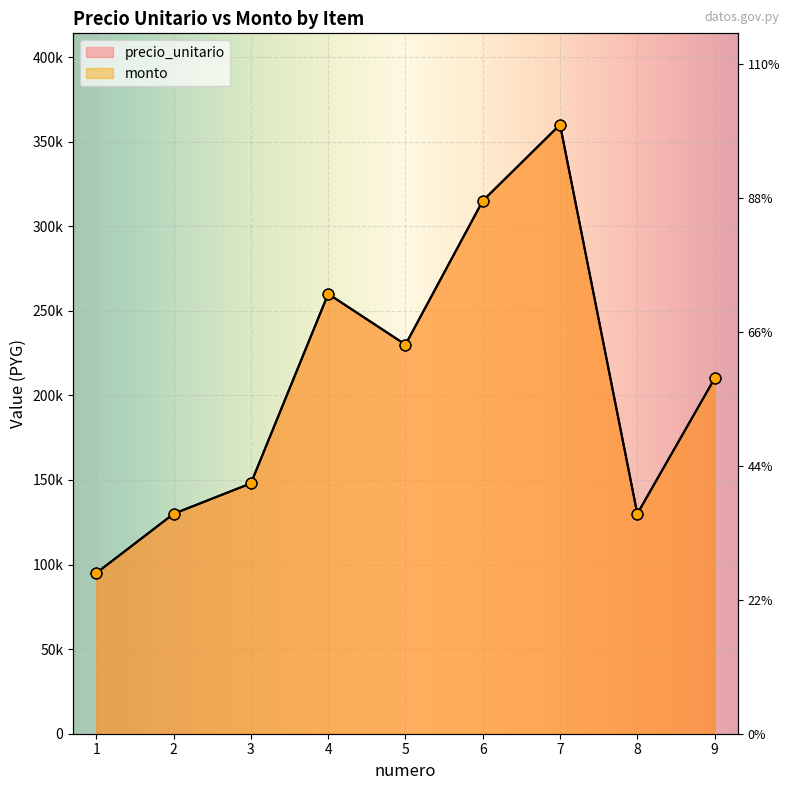

Which series contains the highest Y value?

precio_unitario